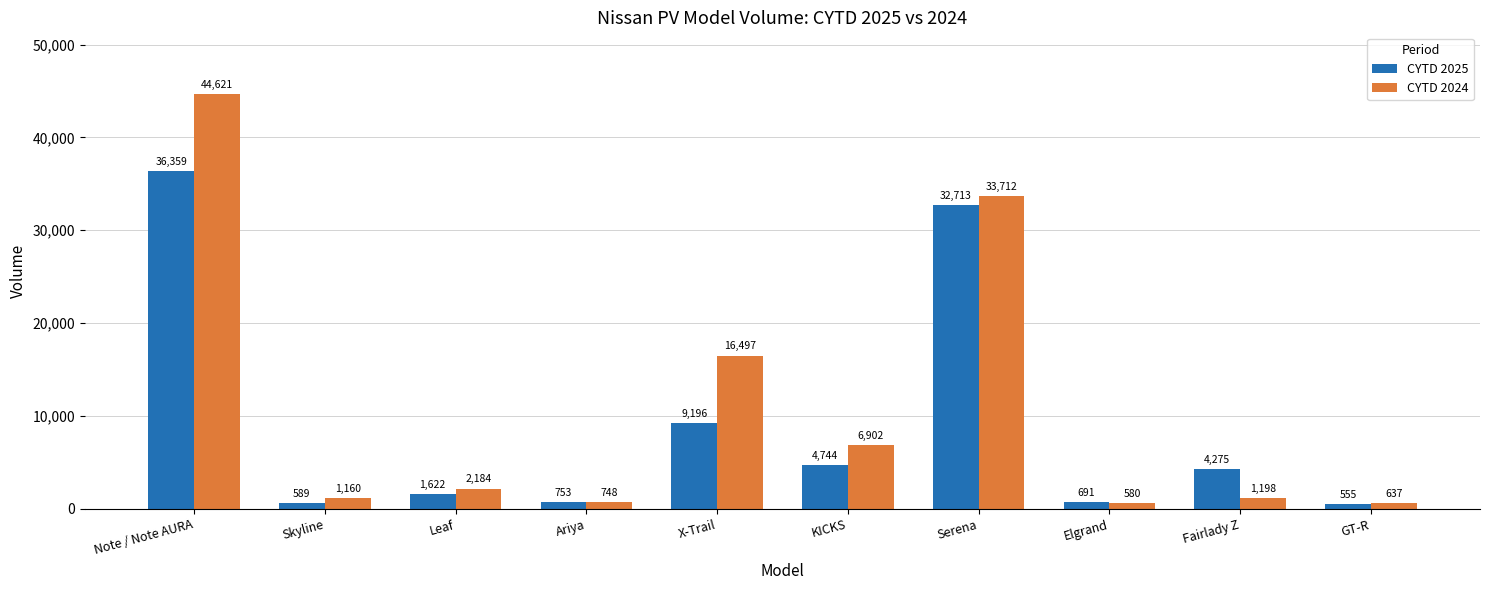

What is the maximum value for CYTD 2025?

36359